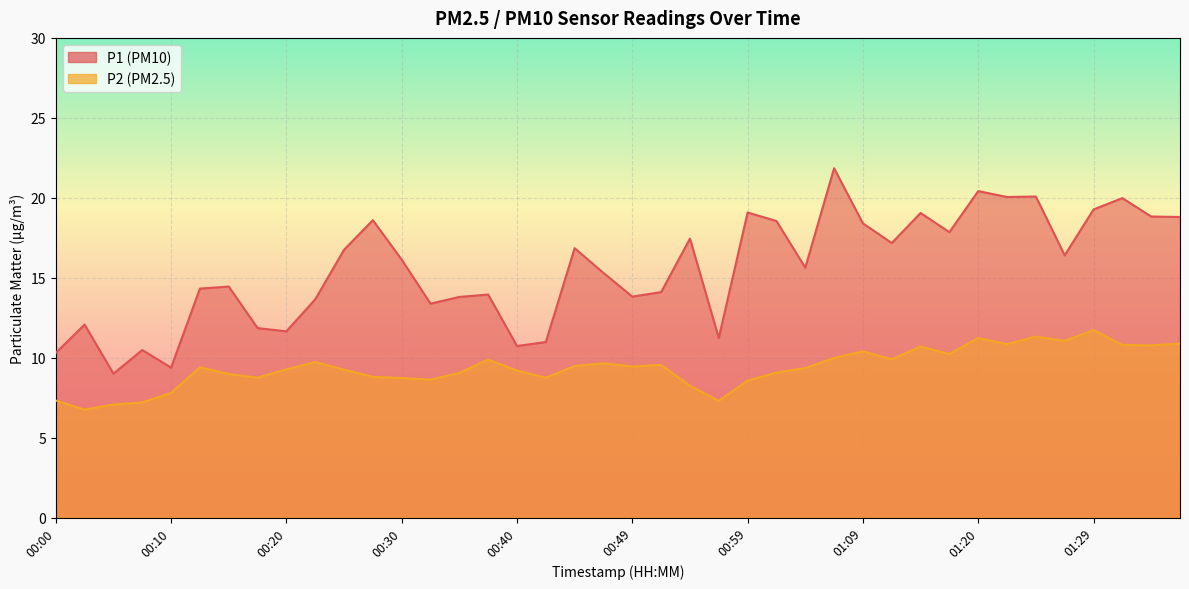

True or false: P2 and P1 cross at least once.

False